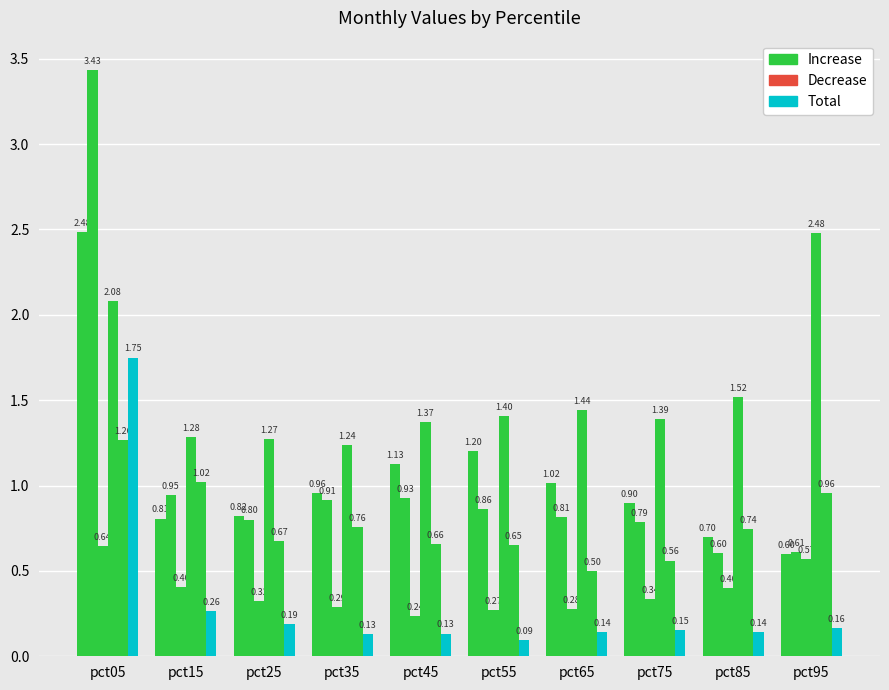

Which has a higher value, pct85 or pct05?

pct05